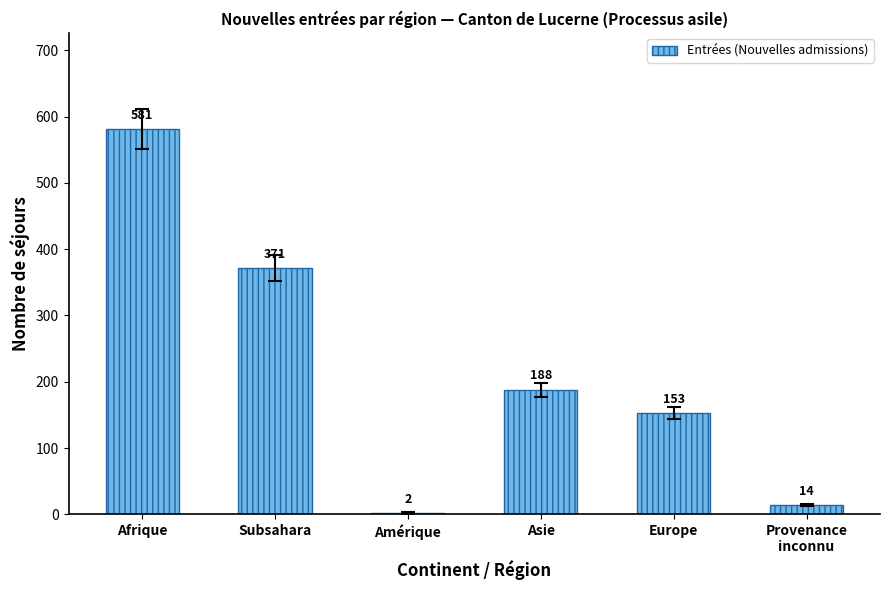

Are the bars grouped side by side (vs. stacked)?

No